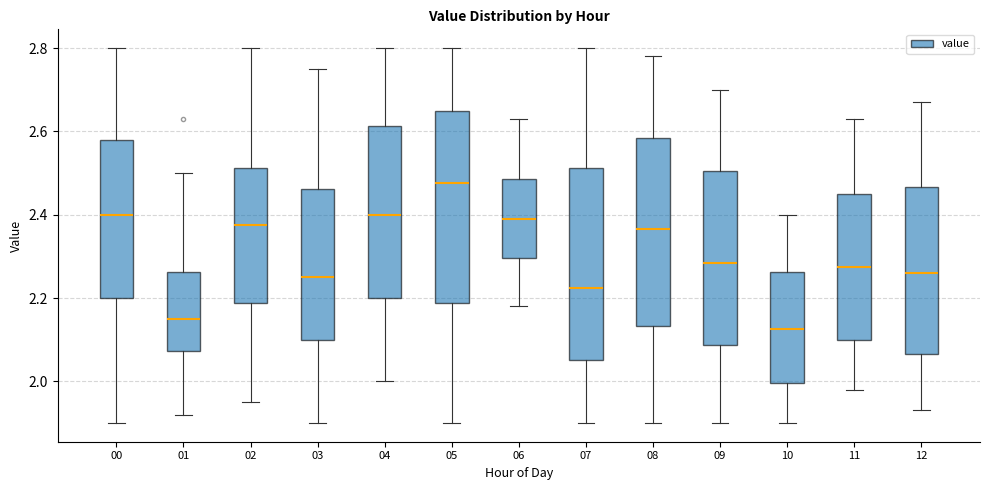

Reading left to right, transcribe this box plot: for each box, give where its median line is, the range the box spans, and where its two whiskers end, as read against the y-axis. The values are not printed on the chart, so give them approximately, as read against the axis.

00: median 2.40, box 2.20 to 2.58, whiskers 1.90 to 2.80
01: median 2.16, box 2.08 to 2.26, whiskers 1.92 to 2.50
02: median 2.38, box 2.18 to 2.52, whiskers 1.96 to 2.80
03: median 2.26, box 2.10 to 2.46, whiskers 1.90 to 2.76
04: median 2.40, box 2.20 to 2.62, whiskers 2.00 to 2.80
05: median 2.48, box 2.18 to 2.66, whiskers 1.90 to 2.80
06: median 2.40, box 2.30 to 2.48, whiskers 2.18 to 2.64
07: median 2.22, box 2.06 to 2.52, whiskers 1.90 to 2.80
08: median 2.36, box 2.14 to 2.58, whiskers 1.90 to 2.78
09: median 2.28, box 2.08 to 2.50, whiskers 1.90 to 2.70
10: median 2.12, box 2.00 to 2.26, whiskers 1.90 to 2.40
11: median 2.28, box 2.10 to 2.46, whiskers 1.98 to 2.64
12: median 2.26, box 2.06 to 2.46, whiskers 1.94 to 2.68